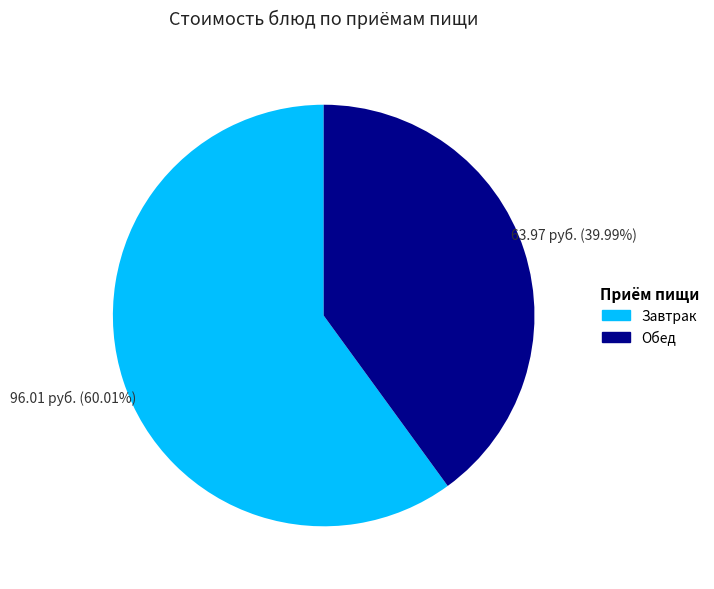

Does any single category account for the majority?

Yes